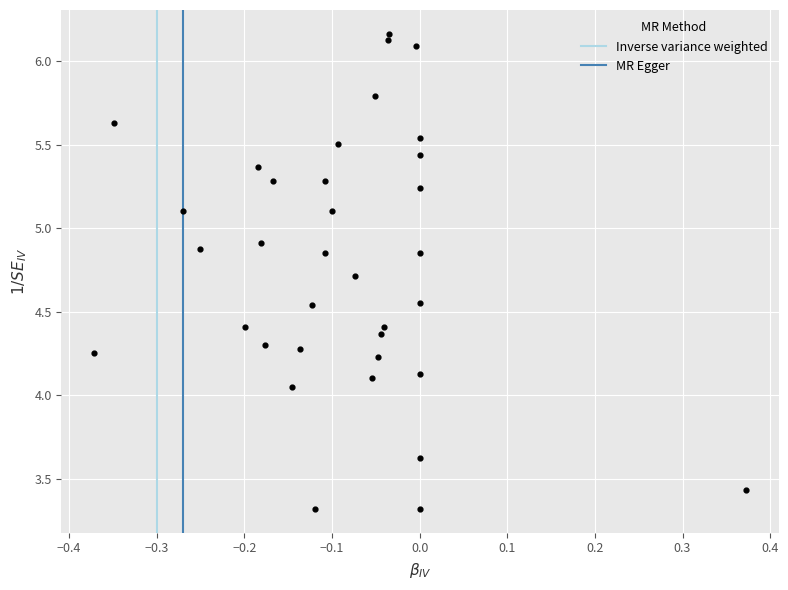

What is the range of Y values (max minus min)?

2.8